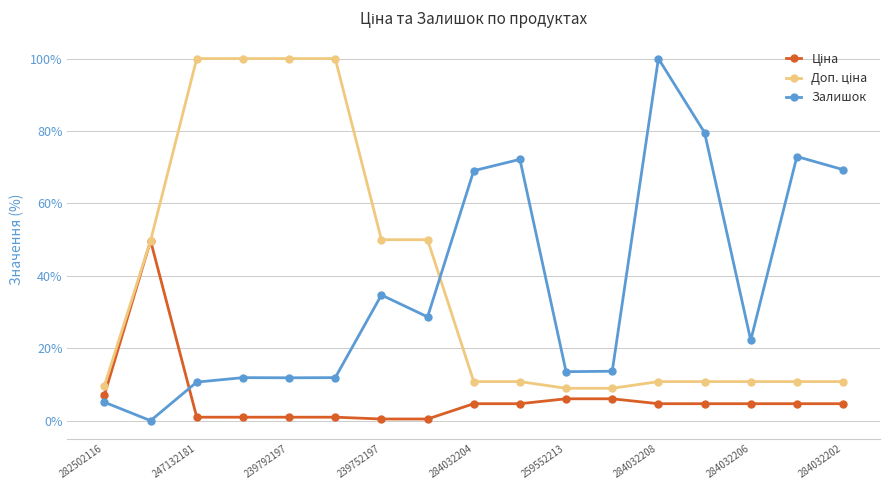

What is the maximum value shown in the chart?

100.0